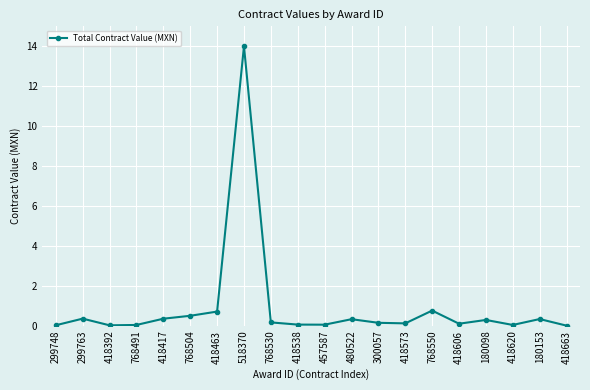

What is the change in value from 299763 to 768550?

+0.4